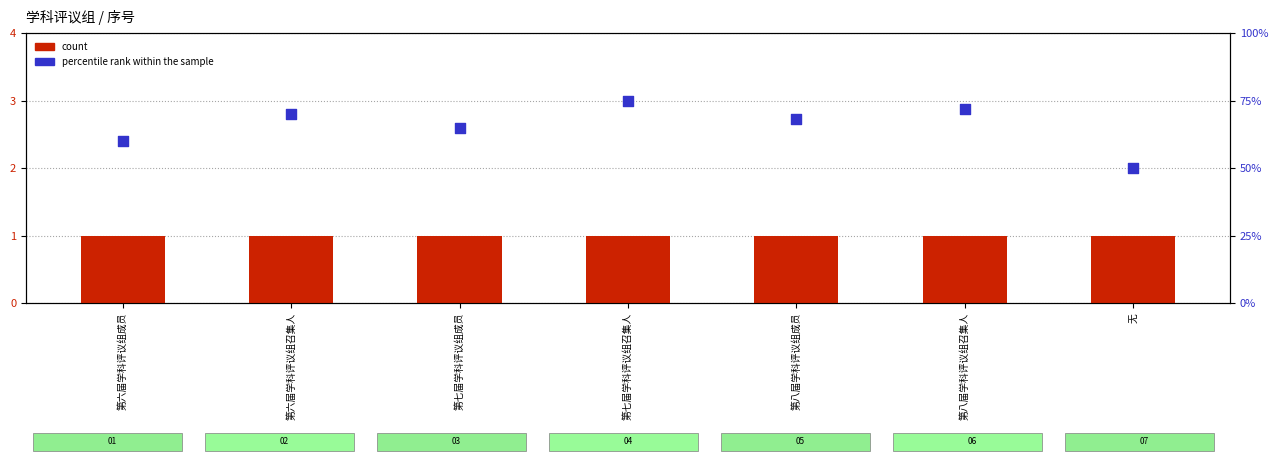

Which series contains the highest Y value?

percentile rank within the sample